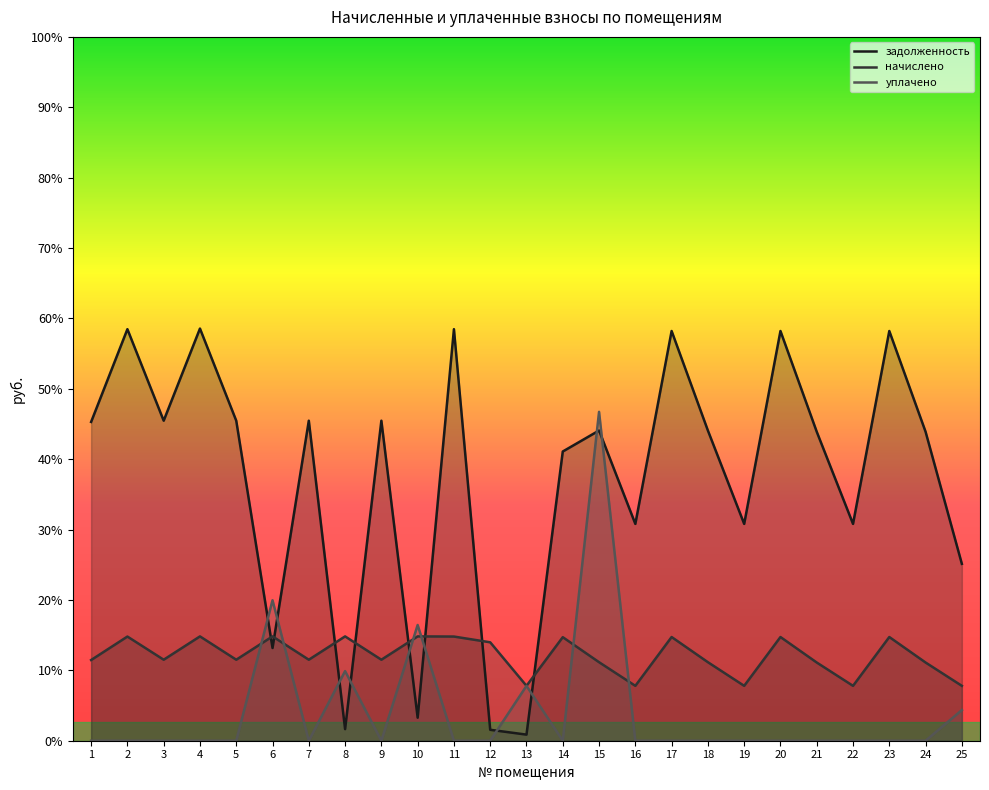

What are all the series names shown in the legend?

задолженность, начислено, уплачено